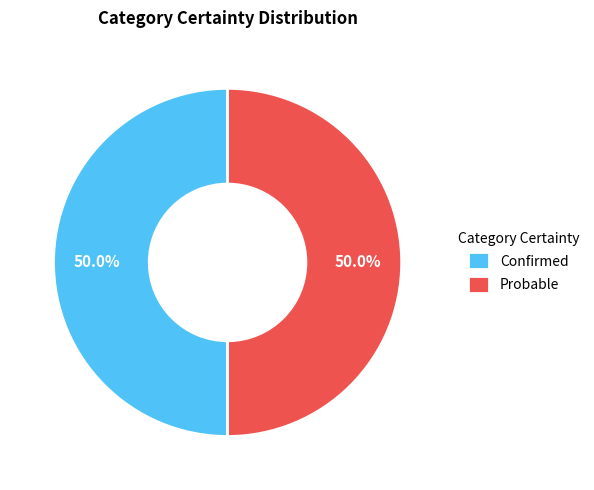

What is the ratio of the value at Probable to the value at Confirmed?

1.0